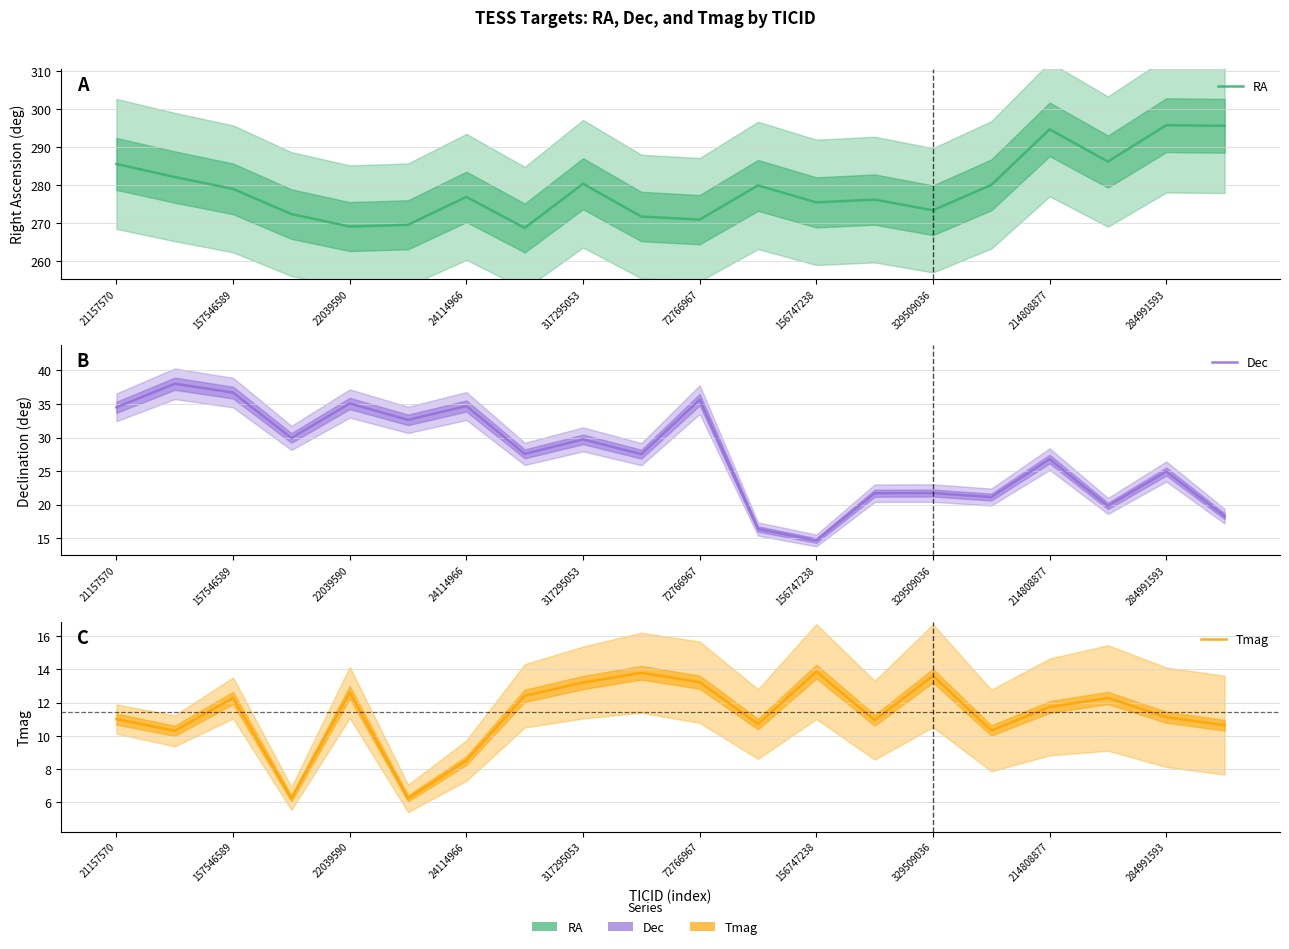

Is this an area chart (filled region under the line)?

No